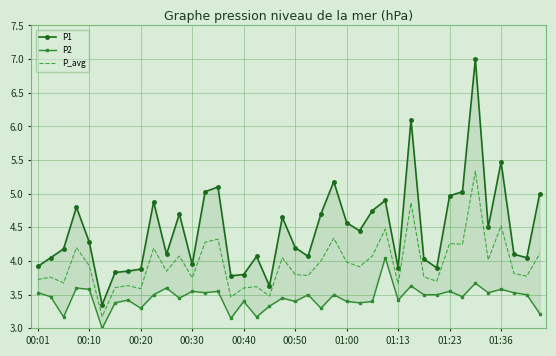

Between 14 and 39, which series saw the biggest shift?

P2